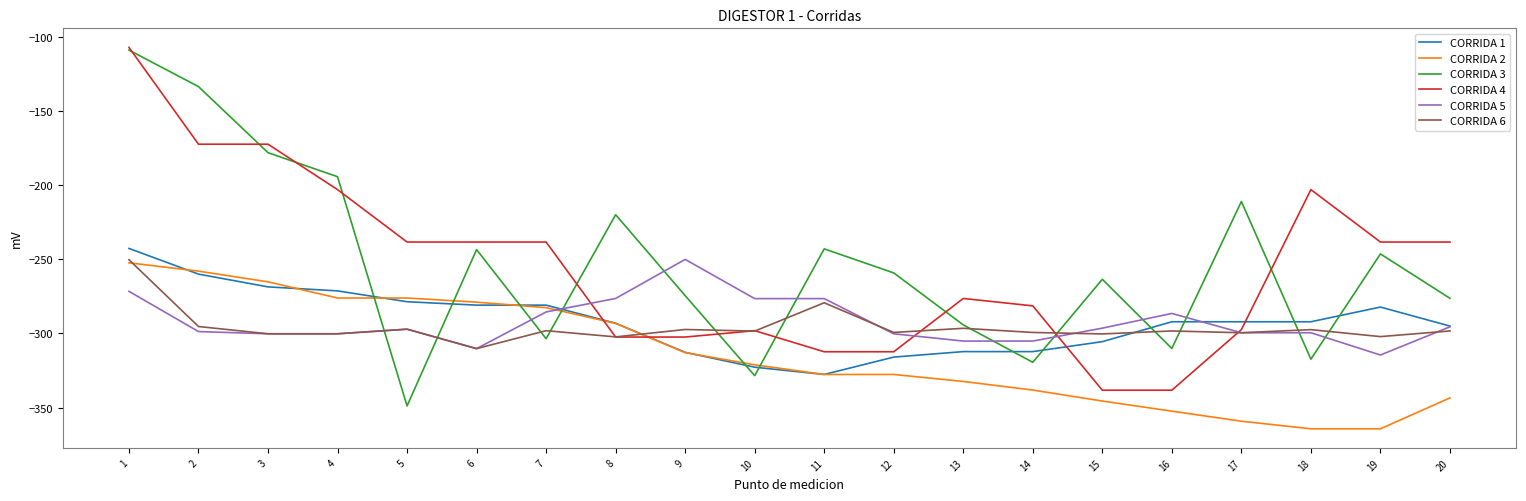

True or false: CORRIDA 4 and CORRIDA 5 intersect in this chart.

True